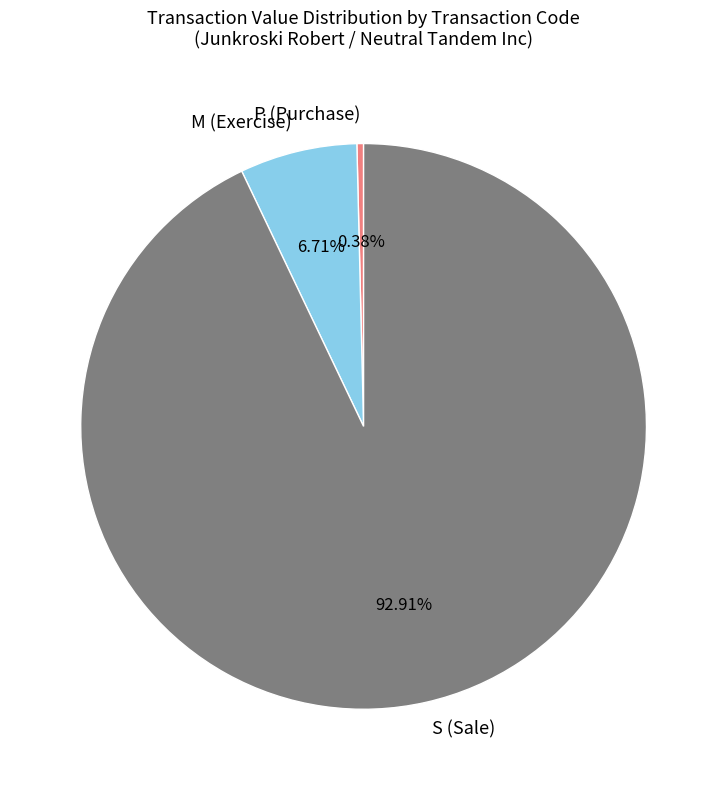

Combined, do P (Purchase) and M (Exercise) account for over 50%?

No